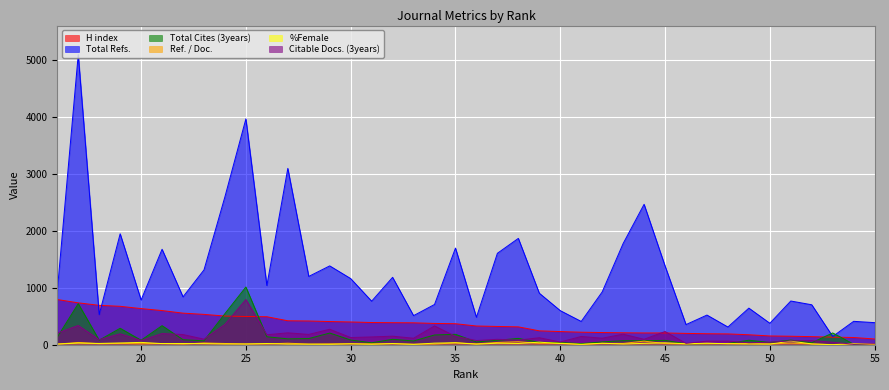

Reading right to left, what are all the values shown in this chart?

H index: 16=794	17=736	18=692	19=675	20=635	21=600	22=555	23=533	24=504	25=496	26=492	27=421	28=417	29=407	30=400	31=390	32=387	33=385	34=374	35=369	36=329	37=321	38=314	39=244	40=231	41=220	42=214	43=210	44=207	45=207	46=199	47=193	48=190	49=175	50=154	51=149	52=142	53=133	54=127	55=101
Total Refs.: 16=942	17=5097	18=529	19=1949	20=786	21=1677	22=841	23=1314	24=2600	25=3968	26=1040	27=3098	28=1200	29=1385	30=1162	31=765	32=1184	33=511	34=707	35=1698	36=482	37=1606	38=1868	39=905	40=599	41=409	42=927	43=1778	44=2467	45=1384	46=354	47=521	48=311	49=643	50=377	51=768	52=702	53=145	54=411	55=388
Total Cites (3years): 16=132	17=722	18=80	19=289	20=79	21=335	22=88	23=69	24=546	25=1014	26=140	27=103	28=108	29=205	30=83	31=34	32=95	33=66	34=171	35=183	36=49	37=78	38=111	39=42	40=39	41=19	42=50	43=71	44=70	45=77	46=15	47=20	48=22	49=79	50=41	51=81	52=36	53=207	54=9	55=0
Ref. / Doc.: 16=11	17=40	18=18	19=23	20=17	21=22	22=11	23=31	24=22	25=13	26=14	27=27	28=11	29=16	30=17	31=15	32=17	33=10	34=11	35=33	36=16	37=40	38=53	39=23	40=28	41=2	42=24	43=23	44=63	45=20	46=14	47=18	48=22	49=17	50=13	51=28	52=13	53=3	54=19	55=0
%Female: 16=12	17=29	18=23	19=31	20=41	21=20	22=21	23=19	24=13	25=13	26=21	27=11	28=10	29=7	30=16	31=8	32=21	33=6	34=28	35=35	36=10	37=27	38=22	39=45	40=21	41=8	42=26	43=13	44=24	45=34	46=17	47=27	48=17	49=15	50=12	51=63	52=14	53=0	54=20	55=16
Citable Docs. (3years): 16=205	17=338	18=89	19=192	20=75	21=196	22=179	23=98	24=358	25=795	26=175	27=209	28=181	29=272	30=126	31=137	32=150	33=114	34=331	35=147	36=74	37=95	38=81	39=123	40=48	41=145	42=115	43=185	44=96	45=232	46=24	47=63	48=64	49=34	50=44	51=67	52=74	53=43	54=9	55=18